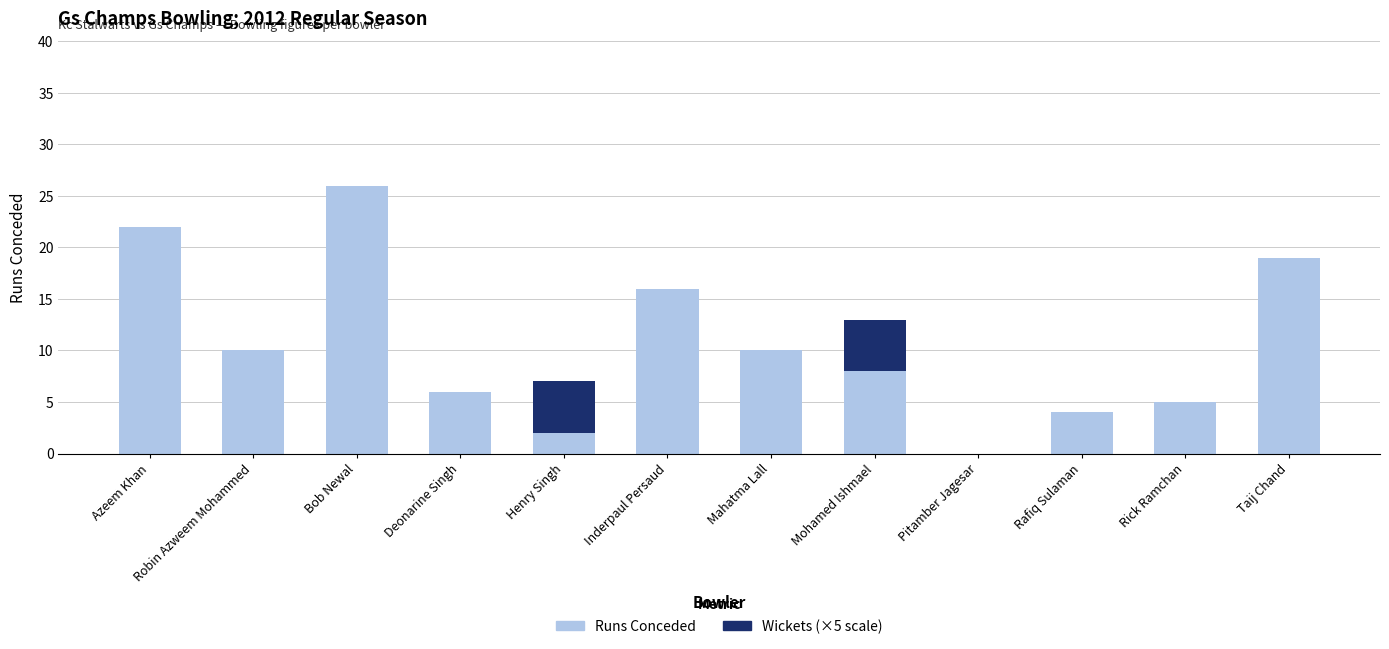

The Runs Conceded series shows 8 at Rick Ramchan. True or false?

False